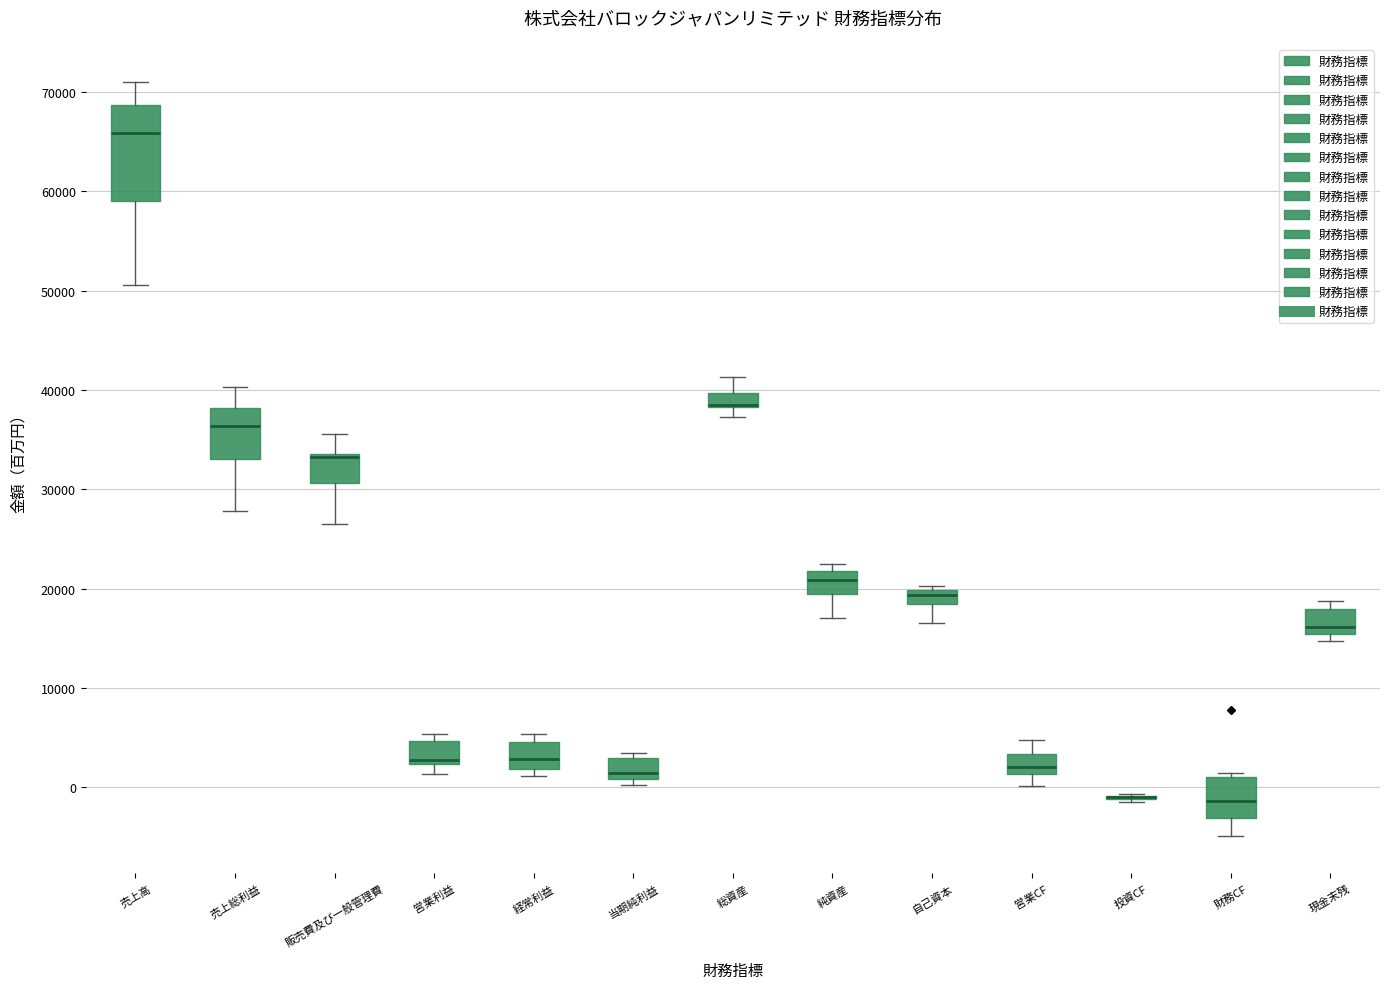

Where does the lower whisker of the box for 財務CF end on the y-axis? The values are not printed on the chart, so give them approximately, as read against the axis.

-5000